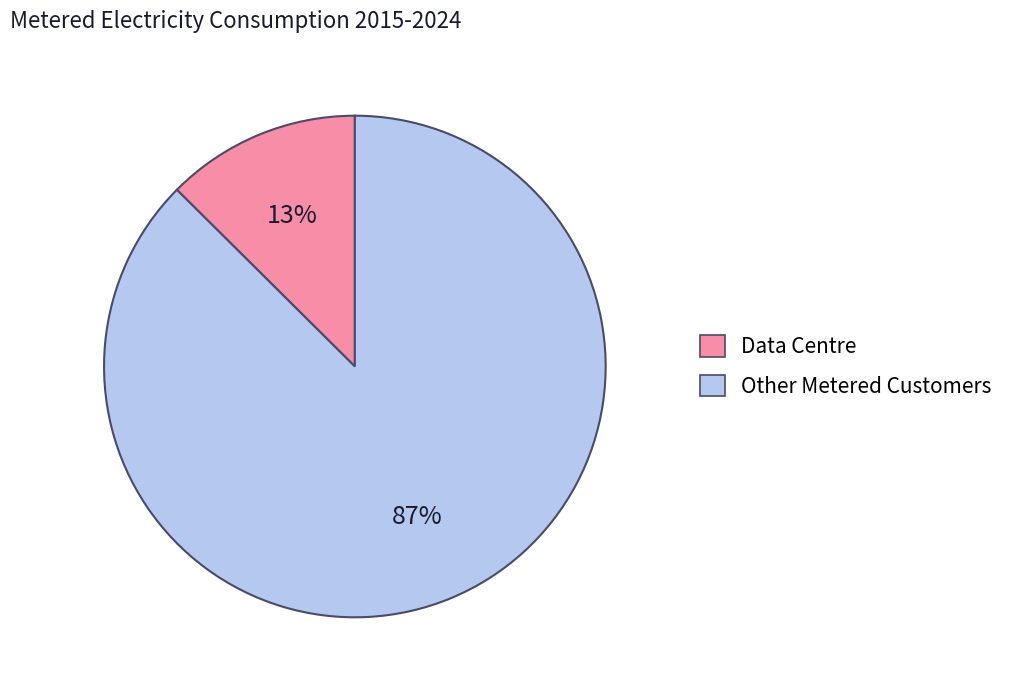

To the nearest percent, what is the average slice percentage?

50%